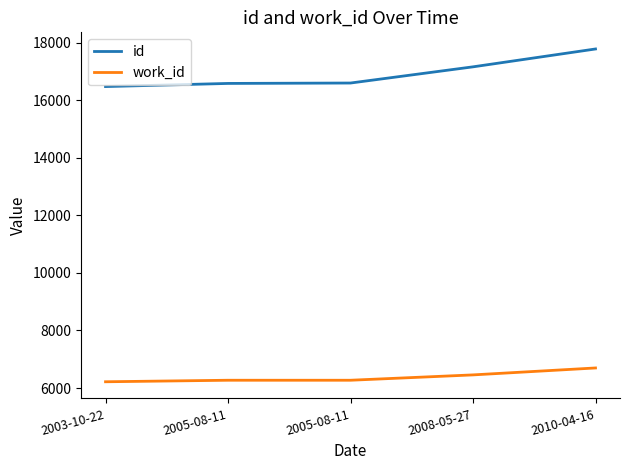

Does the chart have visible grid lines?

No